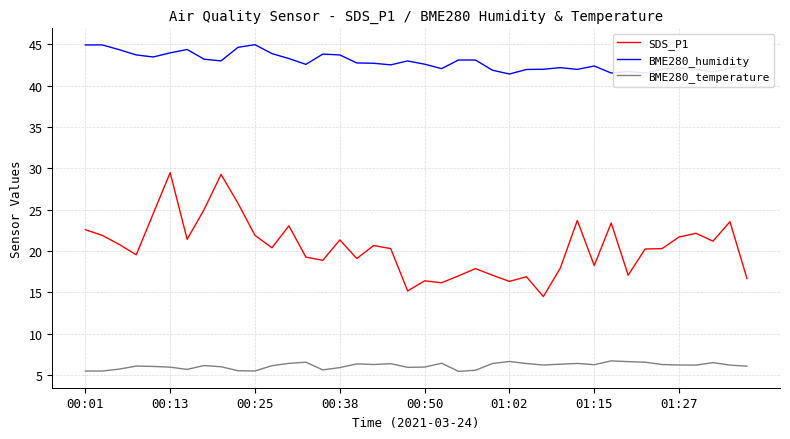

What is the smallest value displayed?

5.5